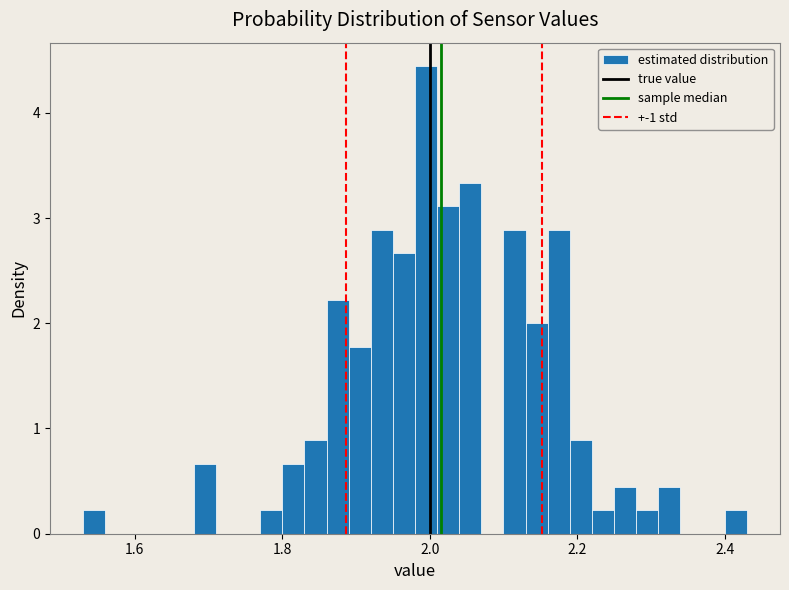

Read against the x-axis, roughly where is the centre of the tallest bar?

2.00